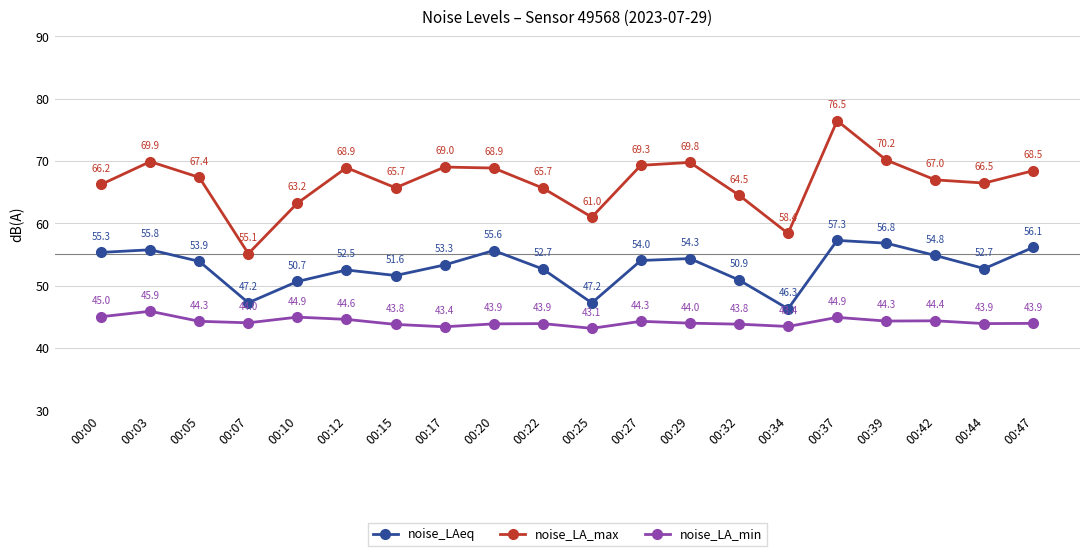

Count the number of data series in this chart.

3